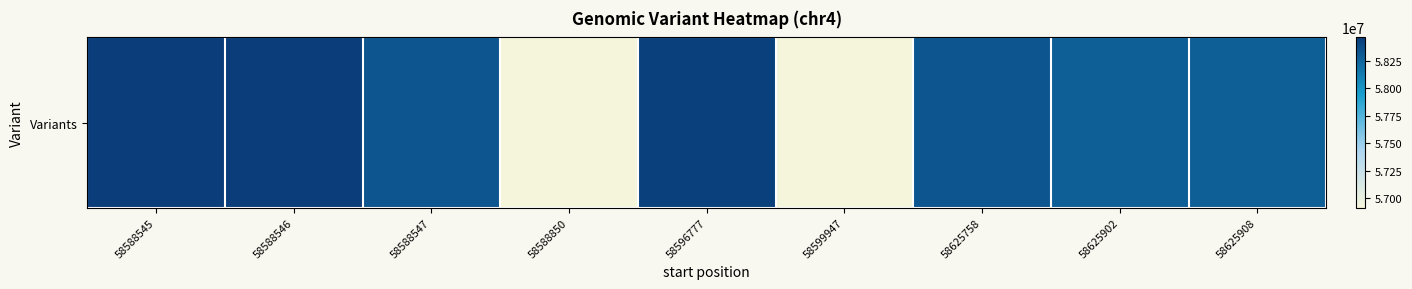

The chart shows a value of 58279521 at 58625908. True or false?

True